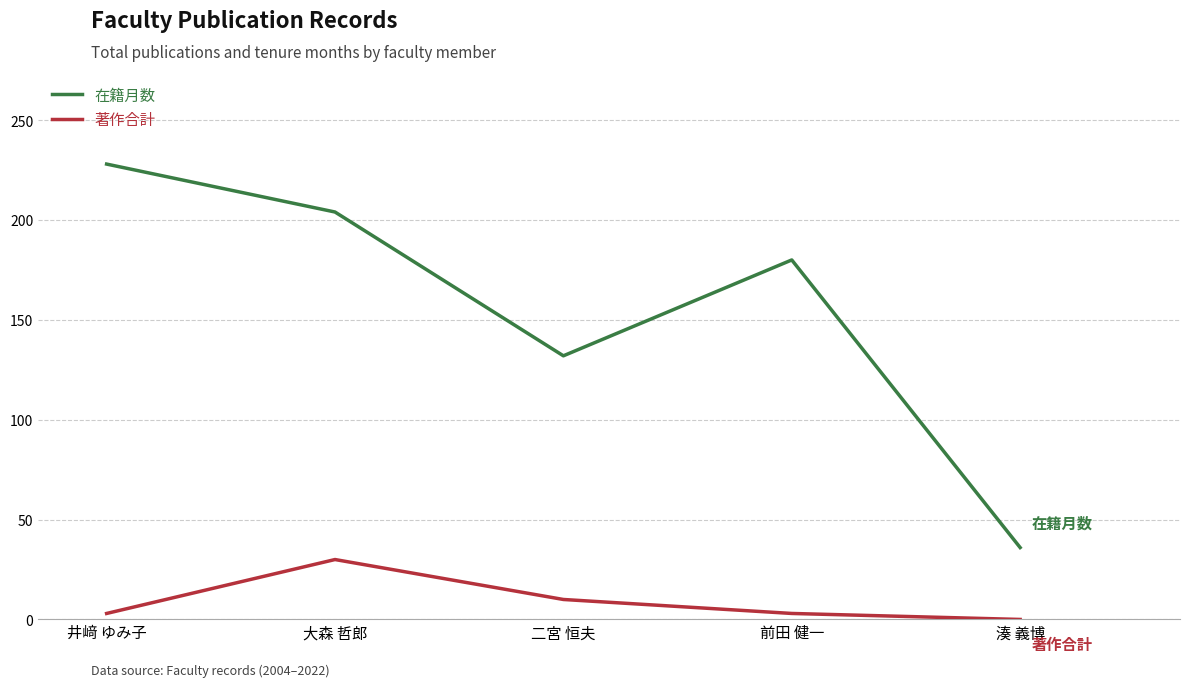

Does the chart have visible grid lines?

Yes